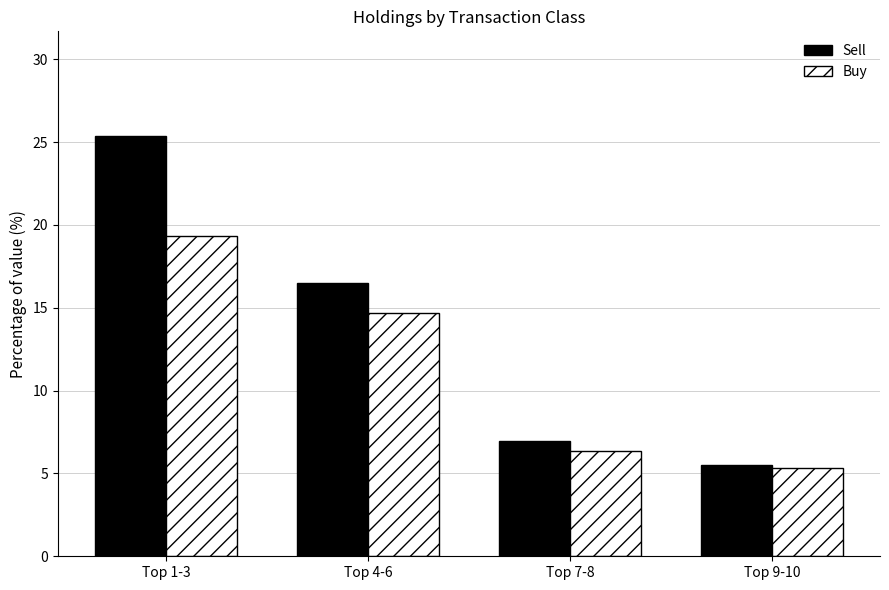

Is the value of Sell at Top 1-3 greater than the value of Buy at Top 1-3?

Yes